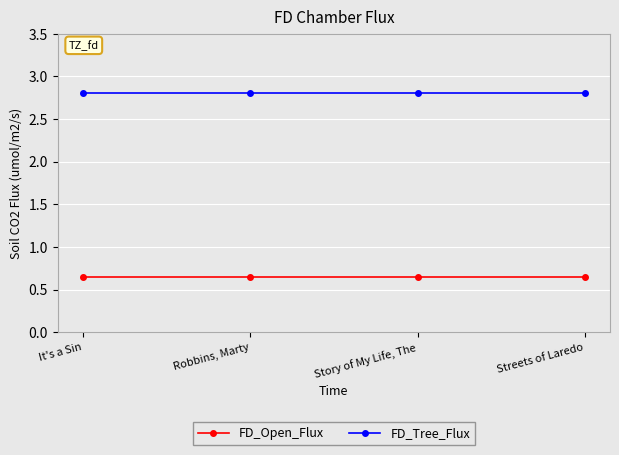

True or false: FD_Open_Flux has more than 1 points higher than both neighbors.

False